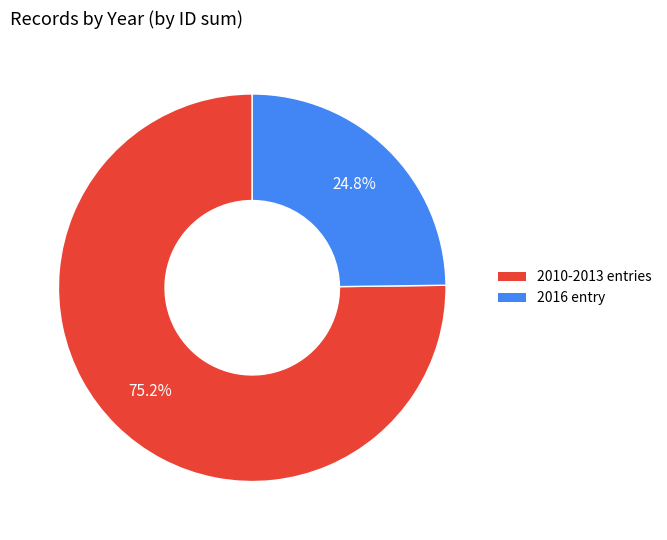

Is there any slice that represents more than half of the pie?

Yes